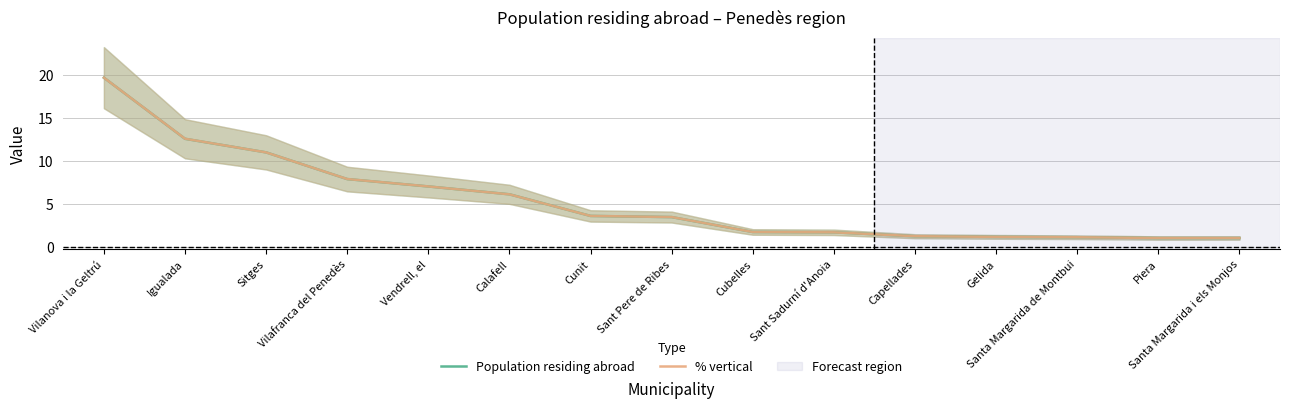

How many categories are shown in the chart?

15